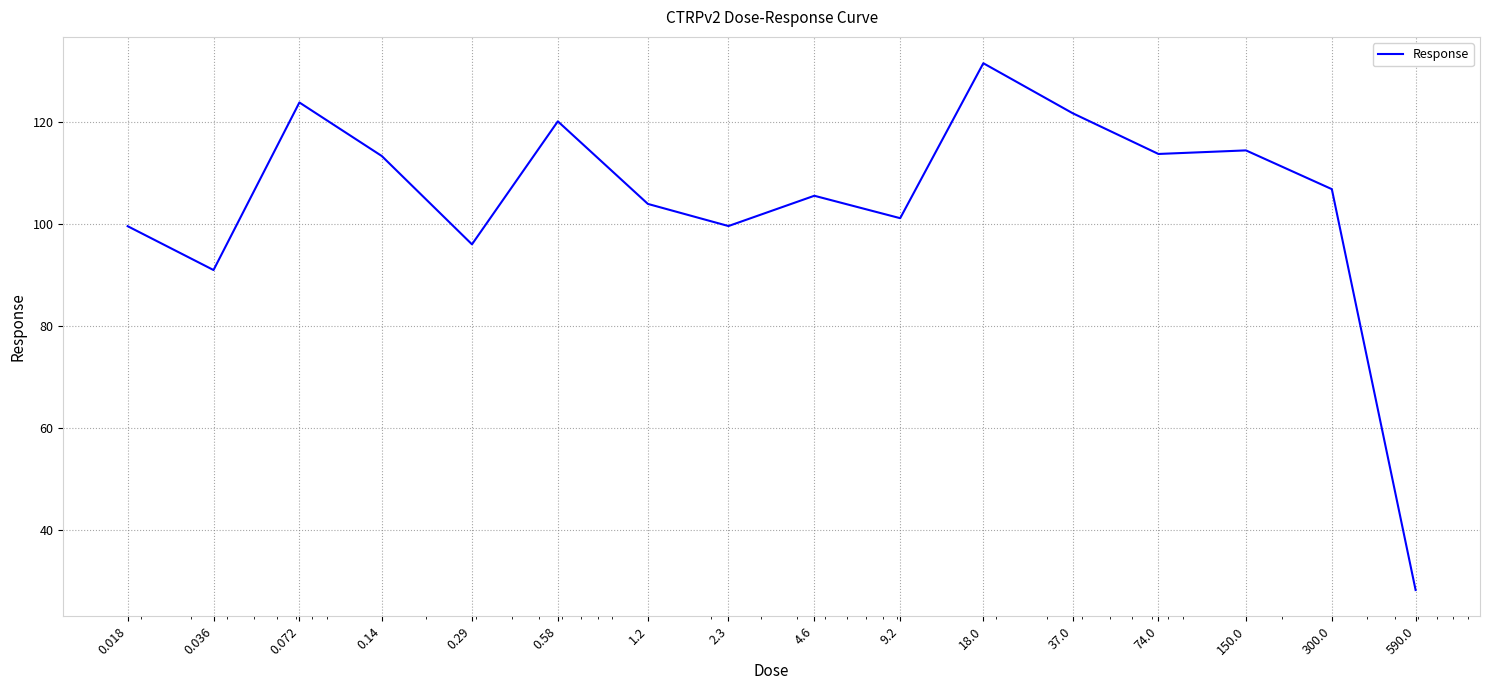

What is the smallest value displayed?

28.3